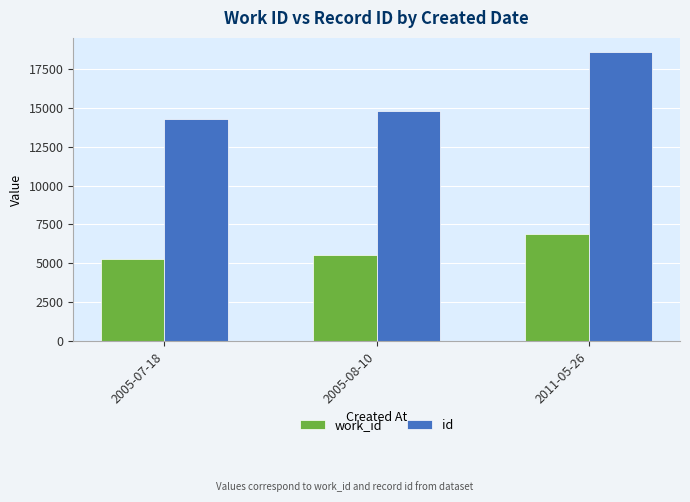

What is the difference between the maximum and minimum values in the id series?

4309